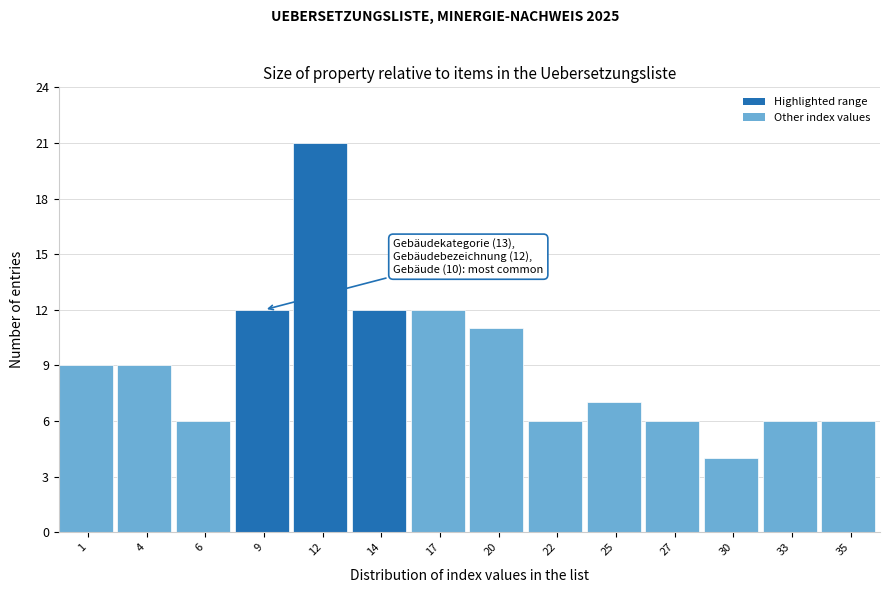

Reading left to right, extract all data points from this chart.

9	9	6	12	21	12	12	11	6	7	6	4	6	6